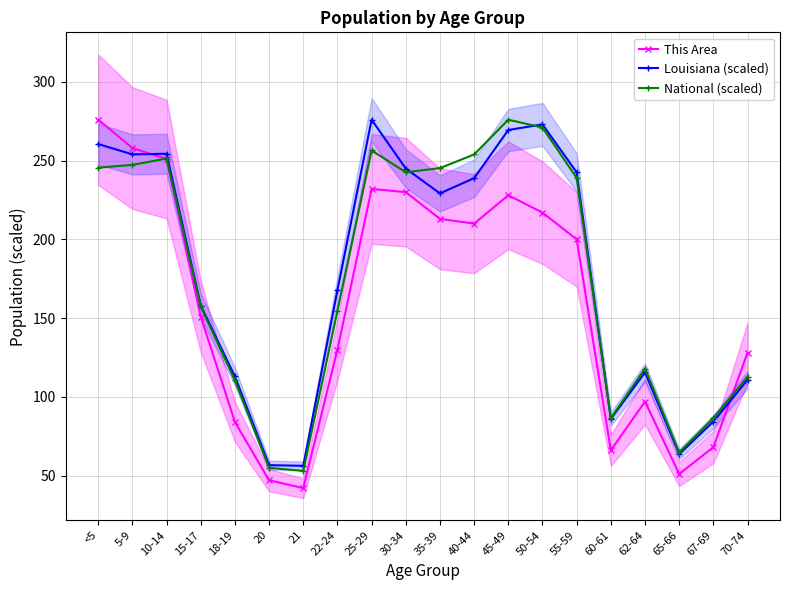

What value does the Louisiana (scaled) series have at 70-74?

110.8